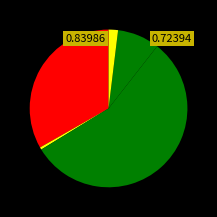

How many slices are in this pie chart?

5